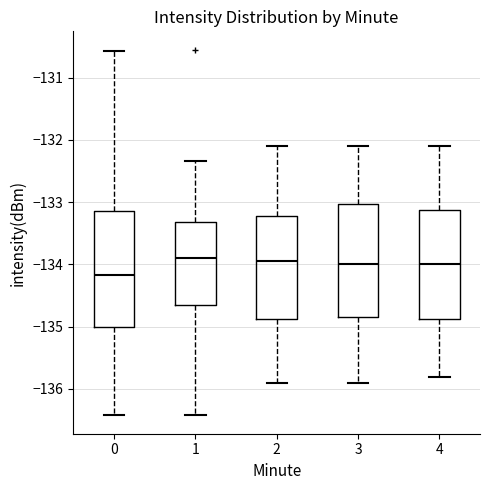

Reading left to right, transcribe this box plot: for each box, give where its median line is, the range the box spans, and where its two whiskers end, as read against the y-axis. The values are not printed on the chart, so give them approximately, as read against the axis.

0: median -134.2, box -135.0 to -133.1, whiskers -136.4 to -130.6
1: median -133.9, box -134.7 to -133.3, whiskers -136.4 to -132.3
2: median -133.9, box -134.9 to -133.2, whiskers -135.9 to -132.1
3: median -134.0, box -134.8 to -133.0, whiskers -135.9 to -132.1
4: median -134.0, box -134.9 to -133.1, whiskers -135.8 to -132.1